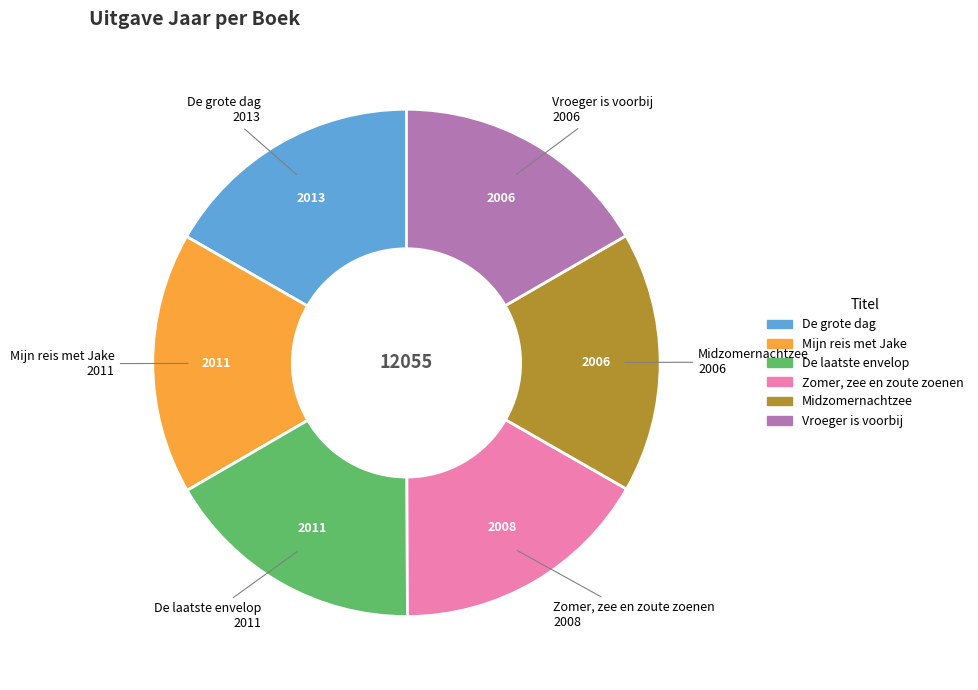

Is the sum of Mijn reis met Jake and De laatste envelop greater than half?

No